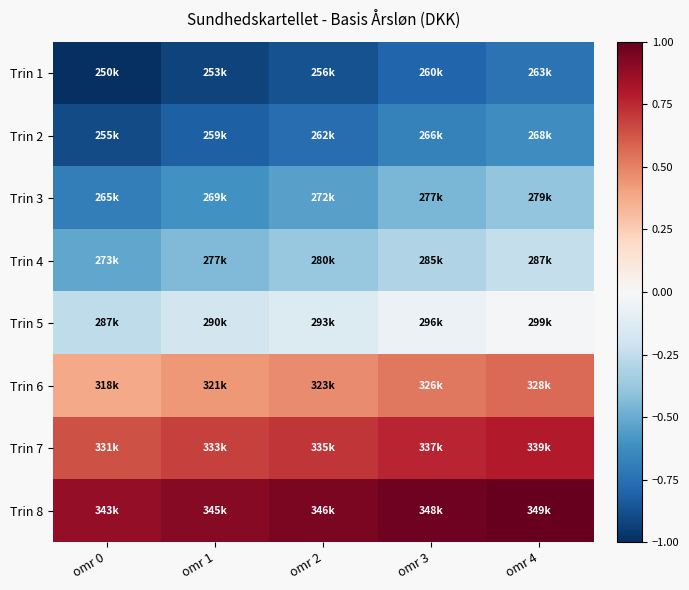

Reading left to right, list all the values displayed in this chart.

Trin 1: omr 0=-1.0	omr 1=-0.9	omr 2=-0.9	omr 3=-0.8	omr 4=-0.7
Trin 2: omr 0=-0.9	omr 1=-0.8	omr 2=-0.8	omr 3=-0.7	omr 4=-0.6
Trin 3: omr 0=-0.7	omr 1=-0.6	omr 2=-0.5	omr 3=-0.5	omr 4=-0.4
Trin 4: omr 0=-0.5	omr 1=-0.4	omr 2=-0.4	omr 3=-0.3	omr 4=-0.2
Trin 5: omr 0=-0.3	omr 1=-0.2	omr 2=-0.1	omr 3=-0.1	omr 4=-0.0
Trin 6: omr 0=0.4	omr 1=0.4	omr 2=0.5	omr 3=0.5	omr 4=0.6
Trin 7: omr 0=0.6	omr 1=0.7	omr 2=0.7	omr 3=0.8	omr 4=0.8
Trin 8: omr 0=0.9	omr 1=0.9	omr 2=0.9	omr 3=1.0	omr 4=1.0